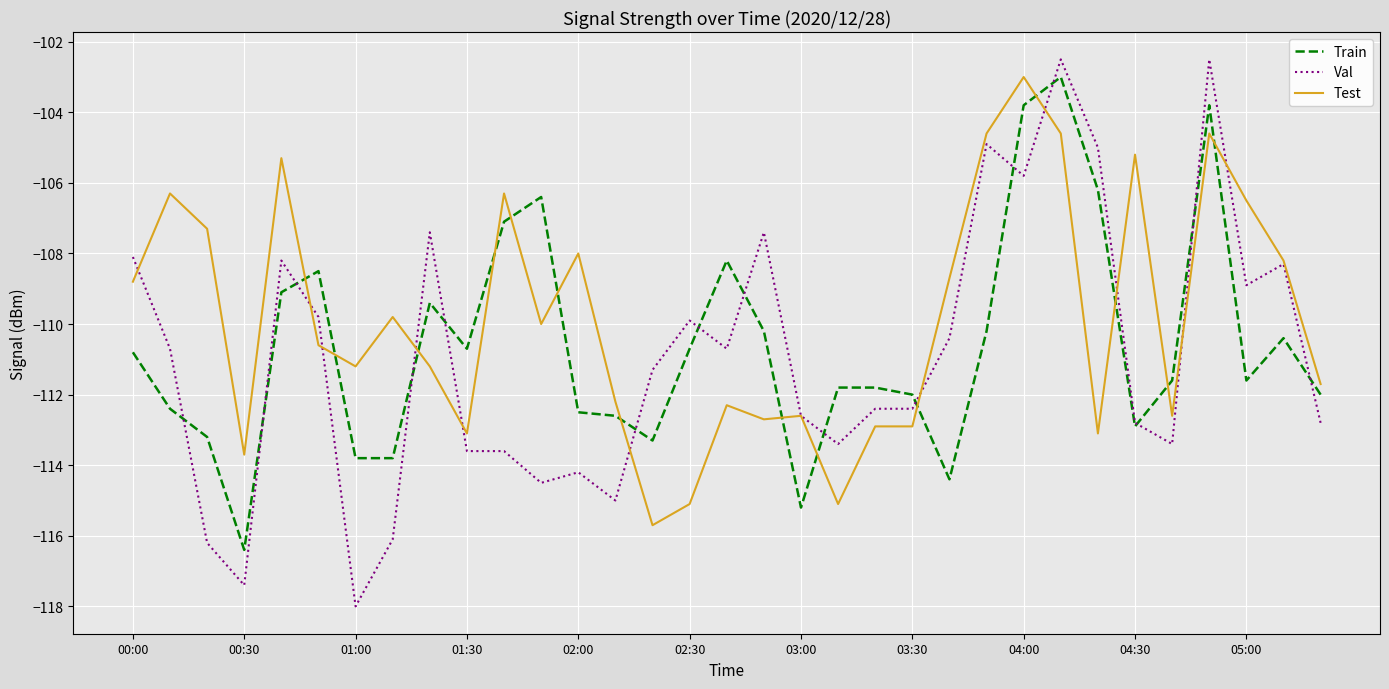

How many lines are shown in the chart?

3